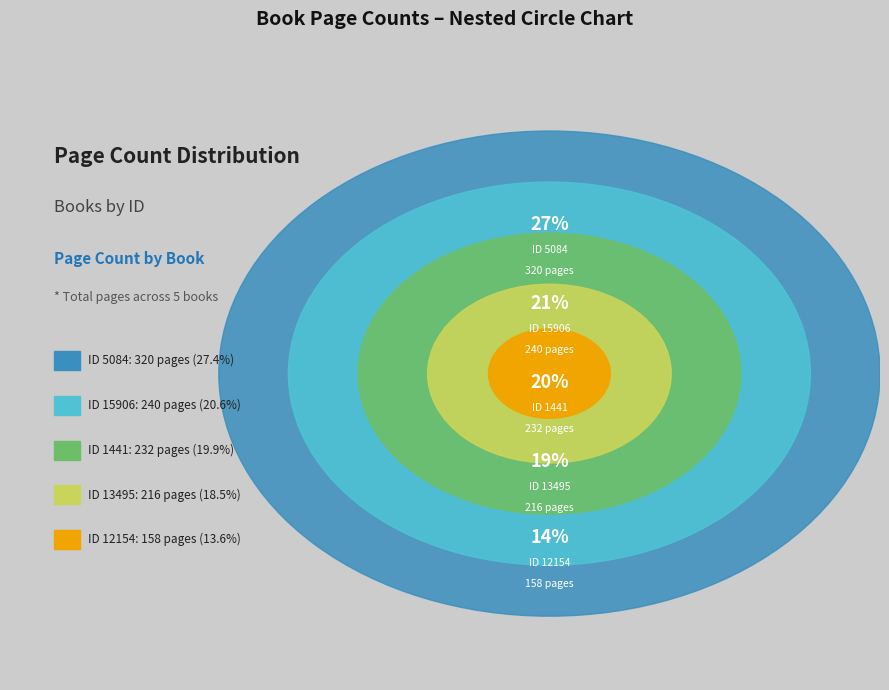

Combined, do 5084 and 1441 account for over 50%?

No